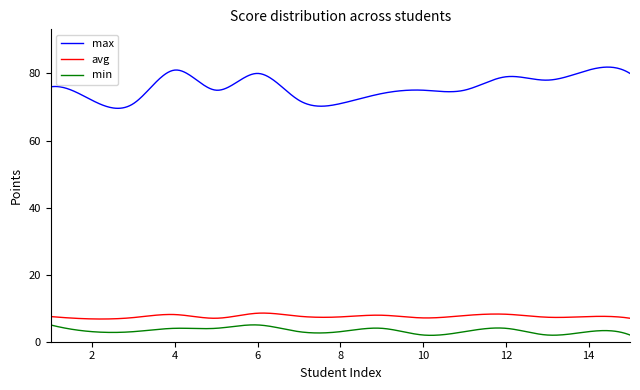

Which series has the largest range (max minus min)?

max